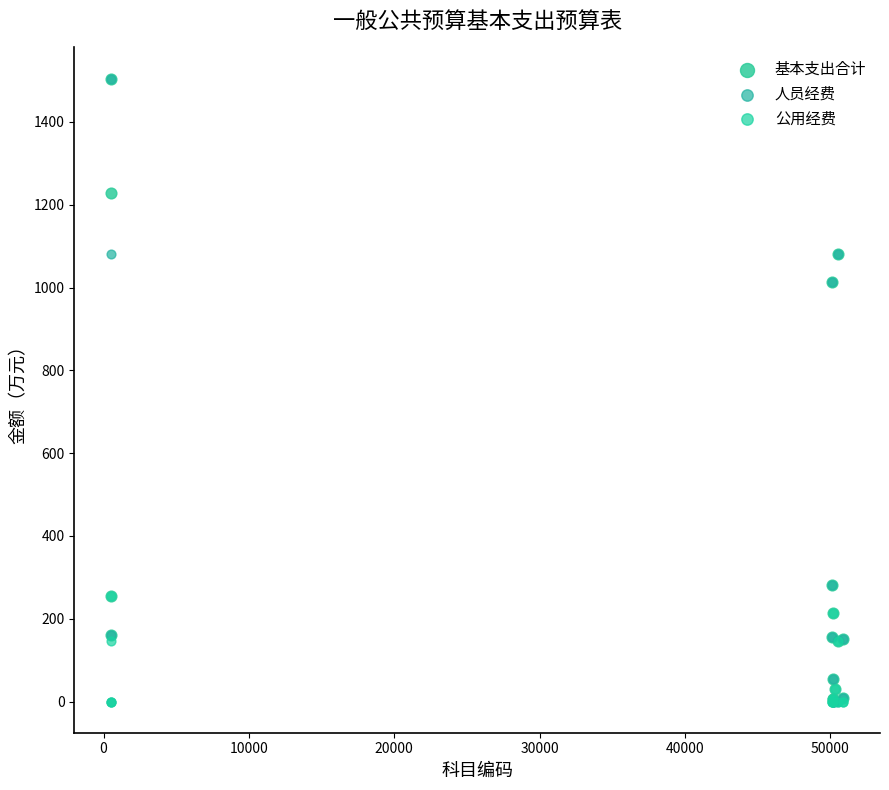

What are all the series names shown in the legend?

基本支出合计, 人员经费, 公用经费